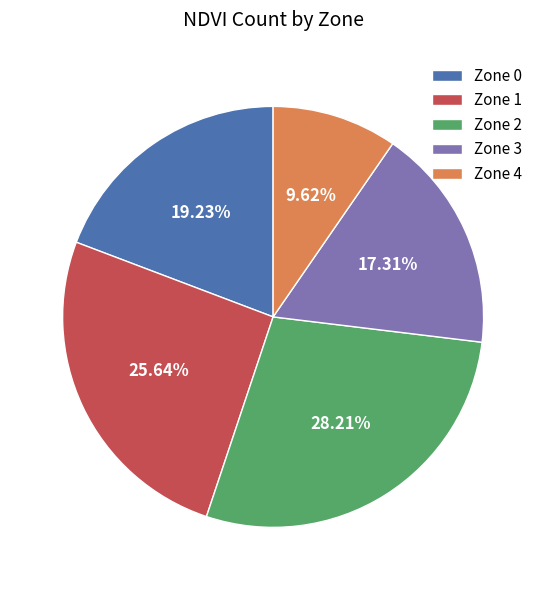

Which has a higher value, Zone 3 or Zone 1?

Zone 1